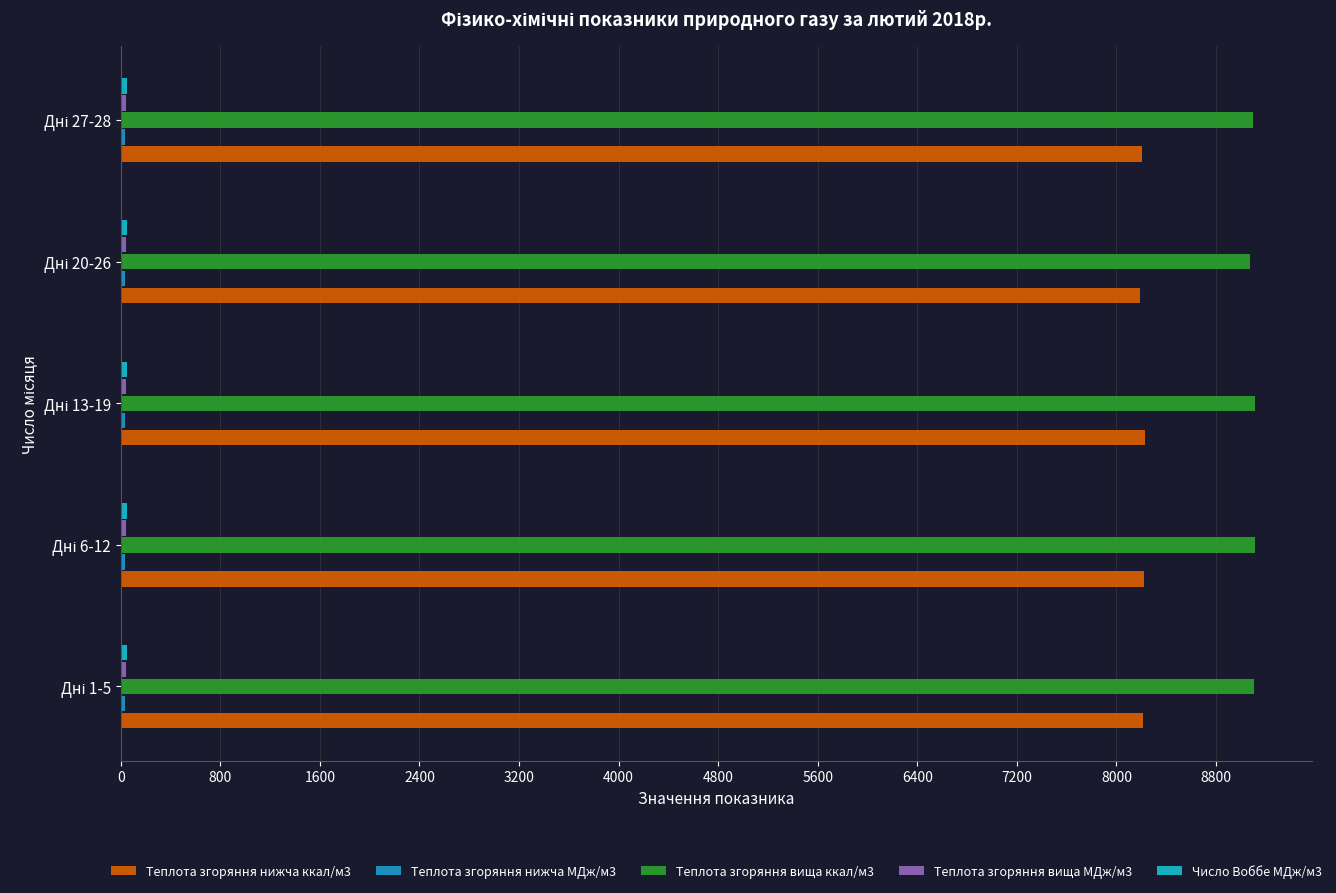

How many distinct data groups are displayed?

5